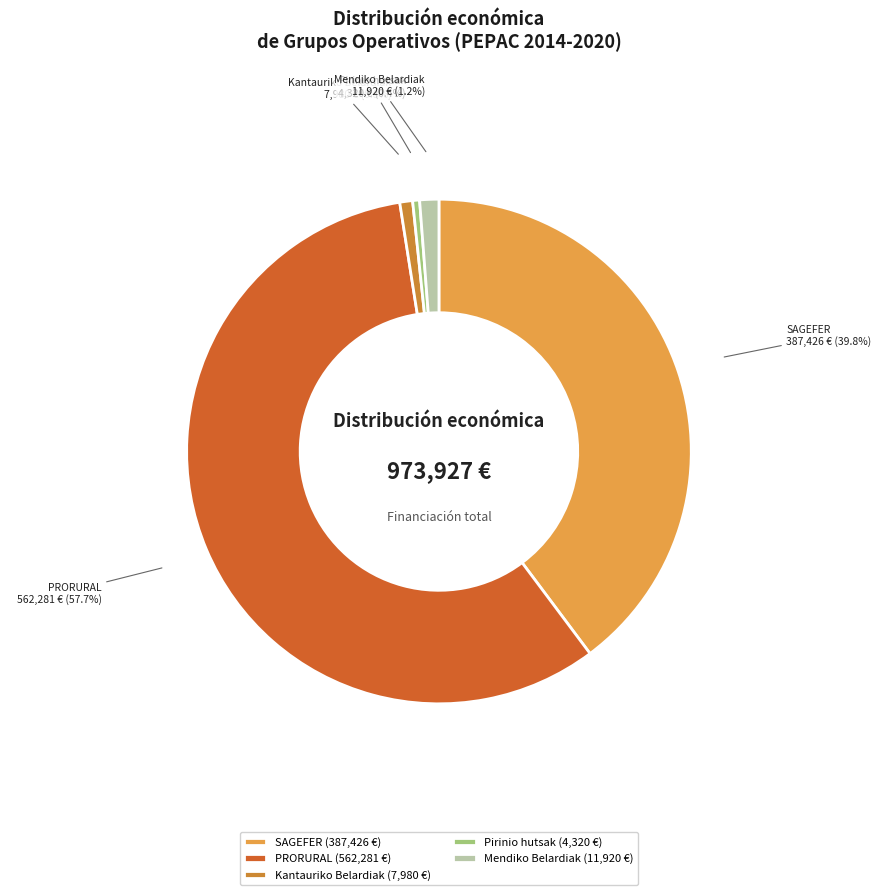

Combined, what portion of the pie is Mendiko Belardiak and SAGEFER?

41.0%